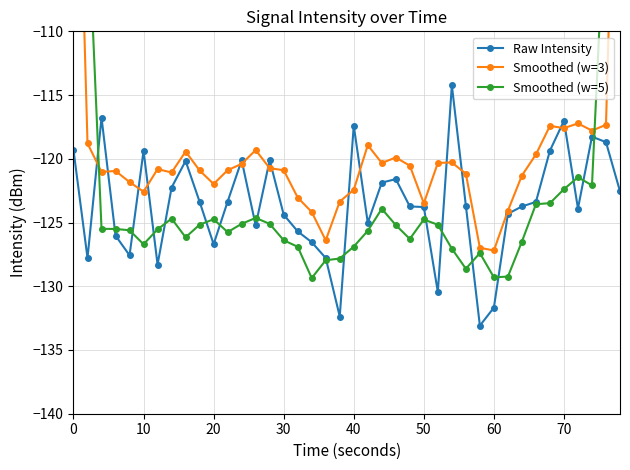

What is the lowest value of the Raw Intensity series?

-133.1